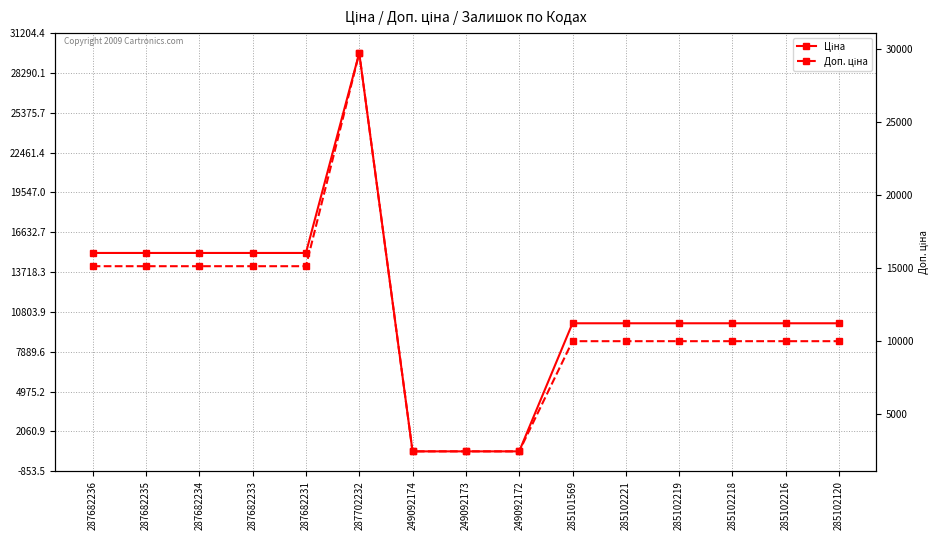

Is the value of Ціна at 287682235 greater than the value of Доп. ціна at 287682231?

No